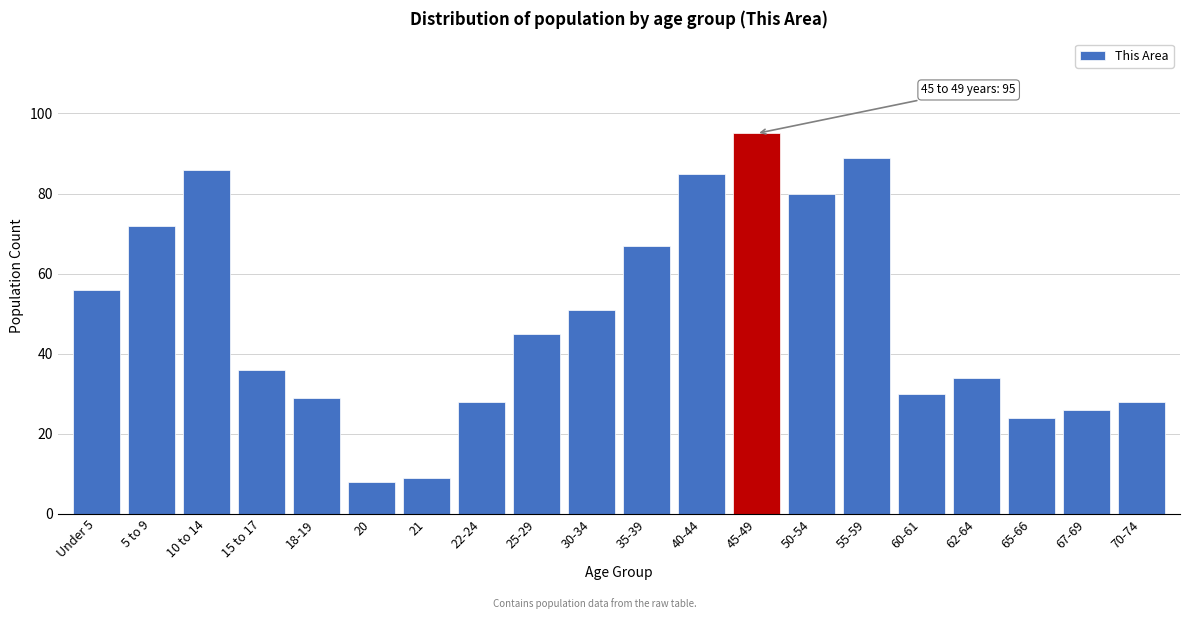

Reading left to right, extract all data points from this chart.

56	72	86	36	29	8	9	28	45	51	67	85	95	80	89	30	34	24	26	28